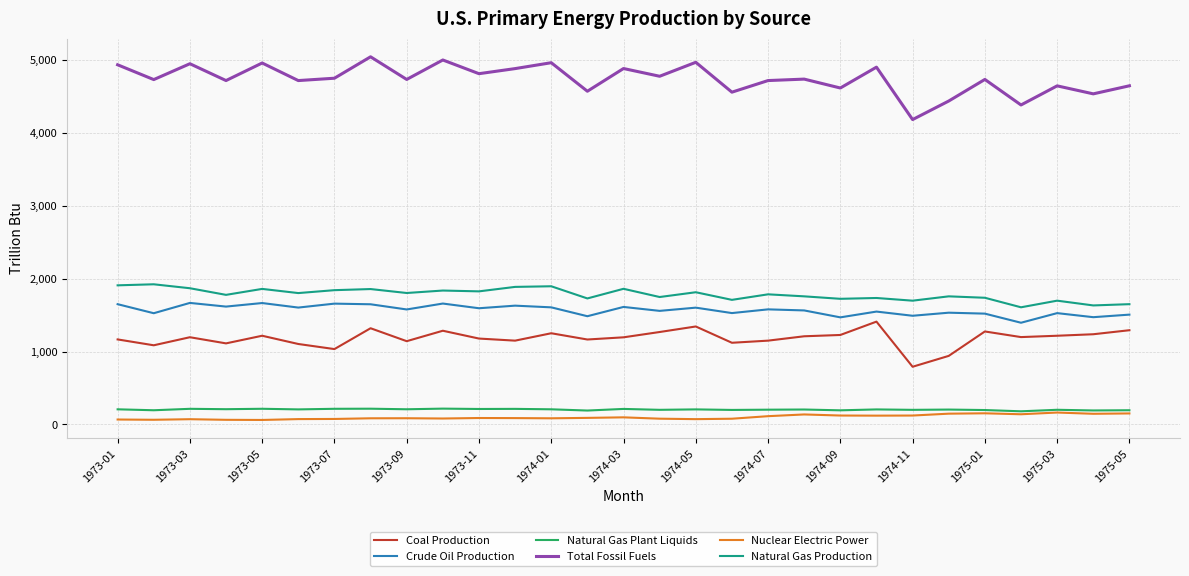

Which series has the largest total across all categories?

Total Fossil Fuels